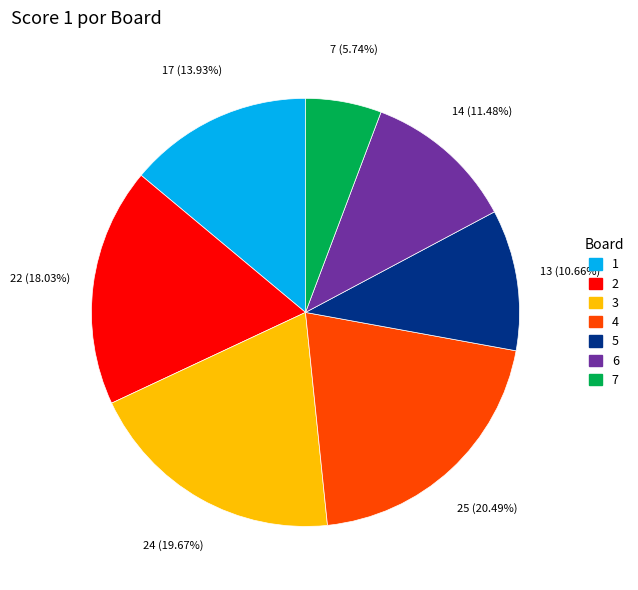

Is it true that 2 is 29% of the pie?

False